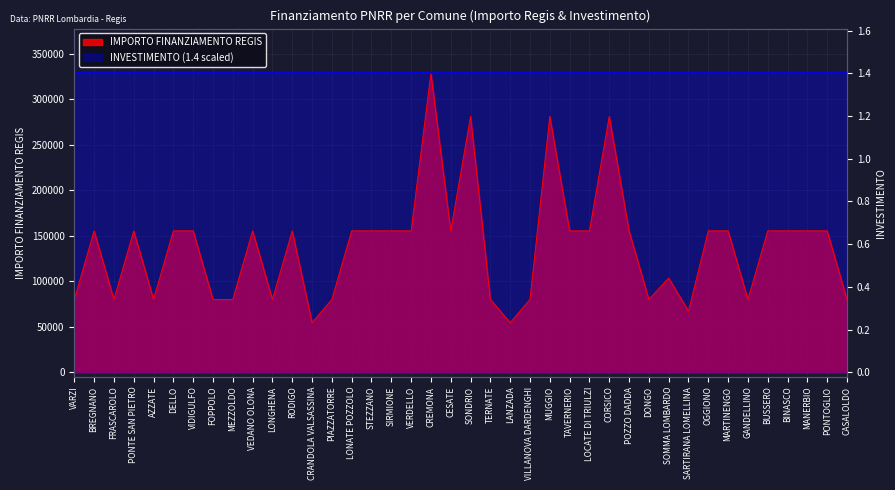

What value does the data have at PIAZZATORRE, to the nearest 50?

79900